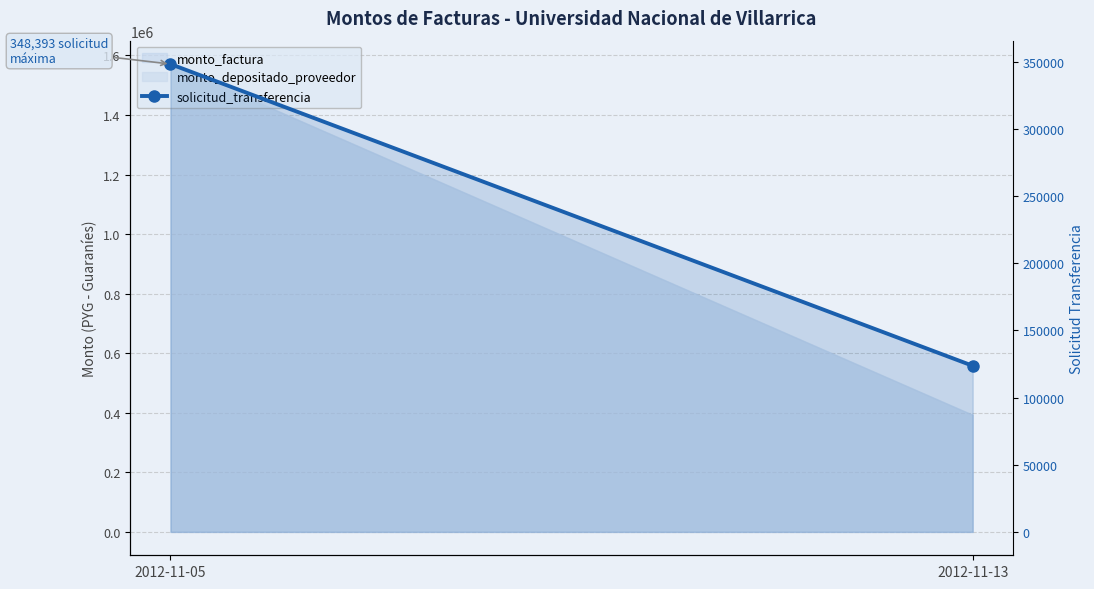

What is the ratio of the value at 2012-11-05 to the value at 2012-11-13?

2.8